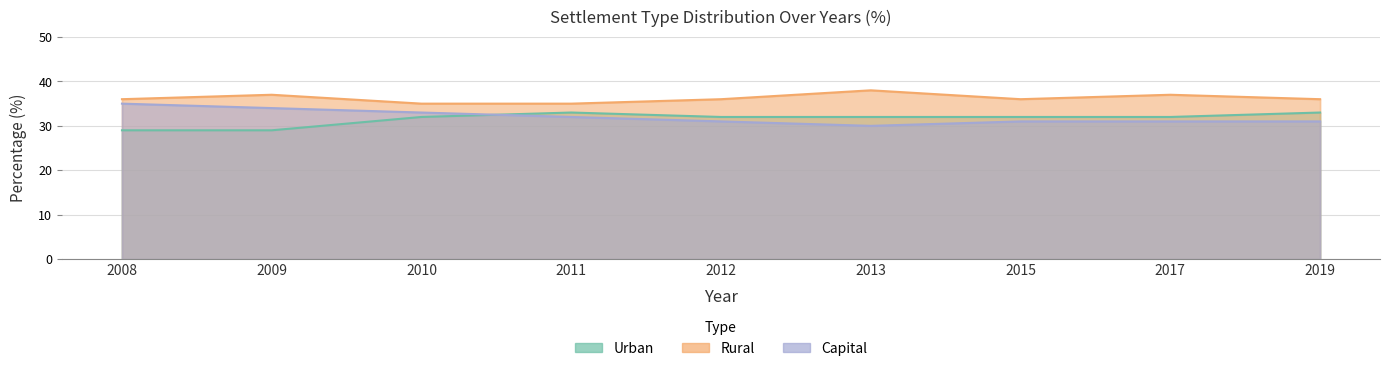

What is the value of the Rural point at the 6th from the left?

38